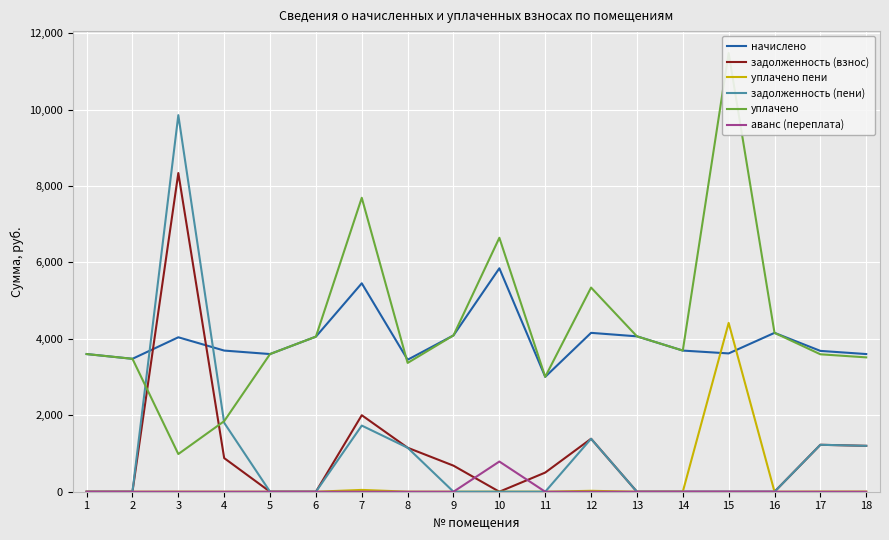

At which category does the chart reach its minimum across all series?

1